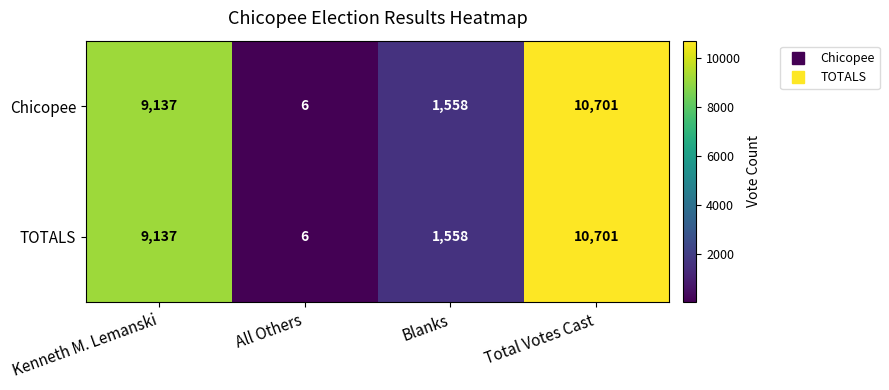

Reading left to right, transcribe all the data shown in this chart.

Chicopee: Kenneth M. Lemanski=9137	All Others=6	Blanks=1558	Total Votes Cast=10701
TOTALS: Kenneth M. Lemanski=9137	All Others=6	Blanks=1558	Total Votes Cast=10701